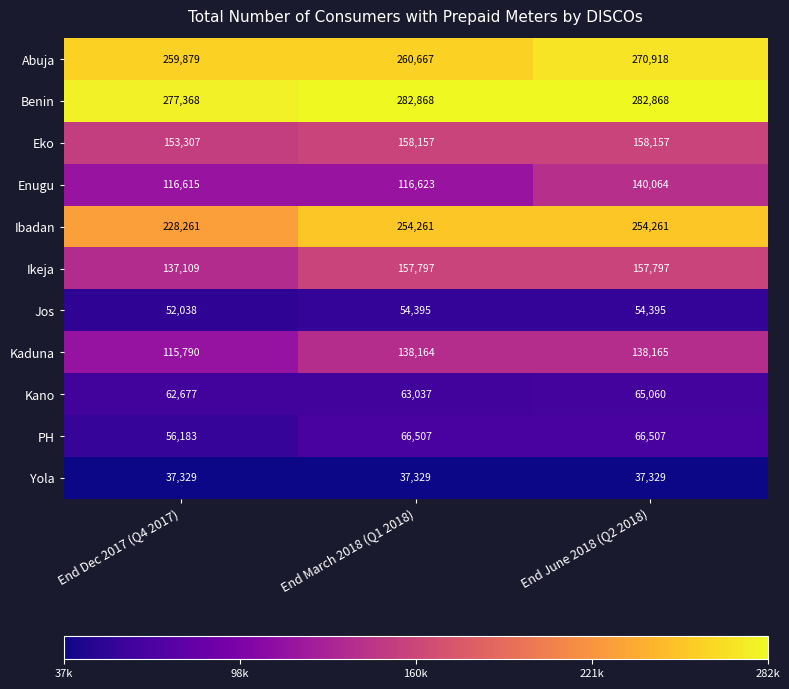

Which series has the widest spread of values?

Ibadan